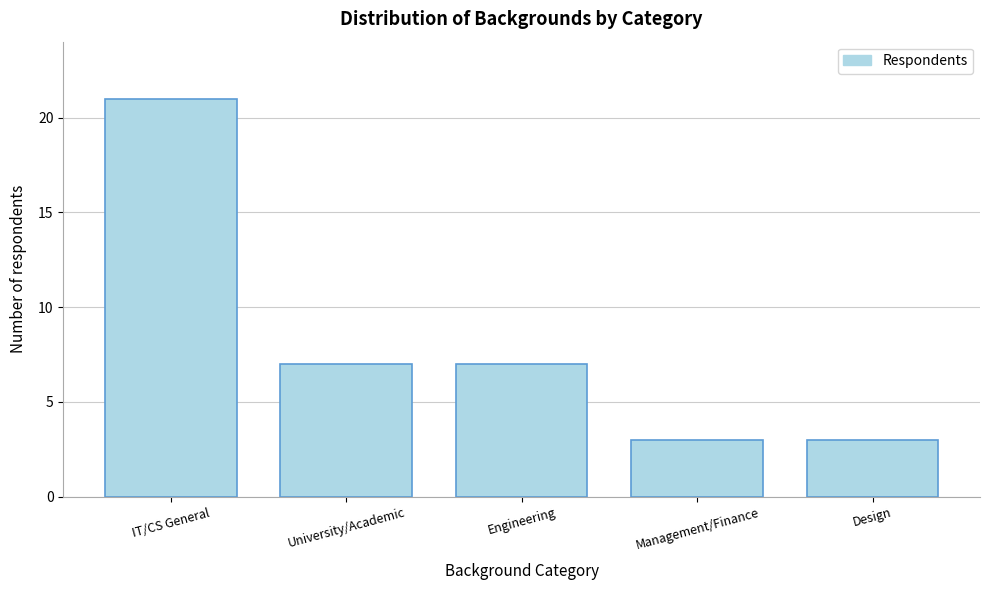

Reading left to right, what are all the values shown in this chart?

IT/CS General=21	University/Academic=7	Engineering=7	Management/Finance=3	Design=3